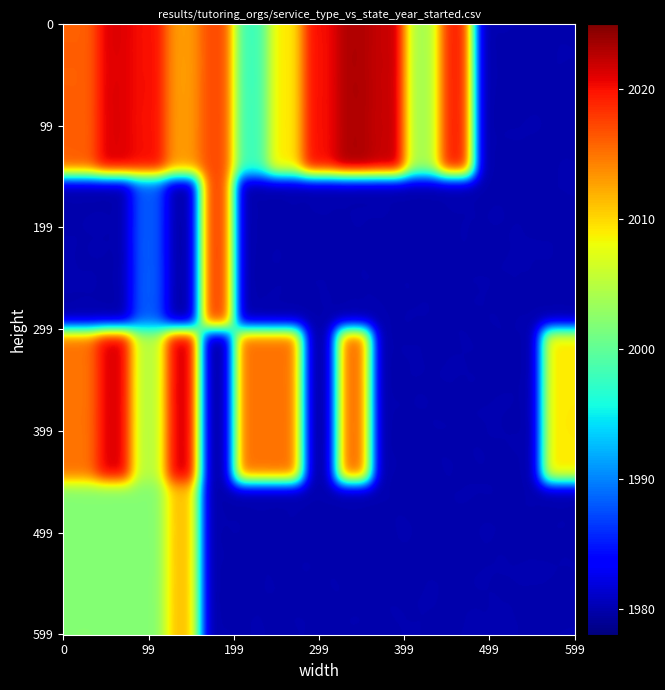

At how many categories does at least one series exceed 219?

13